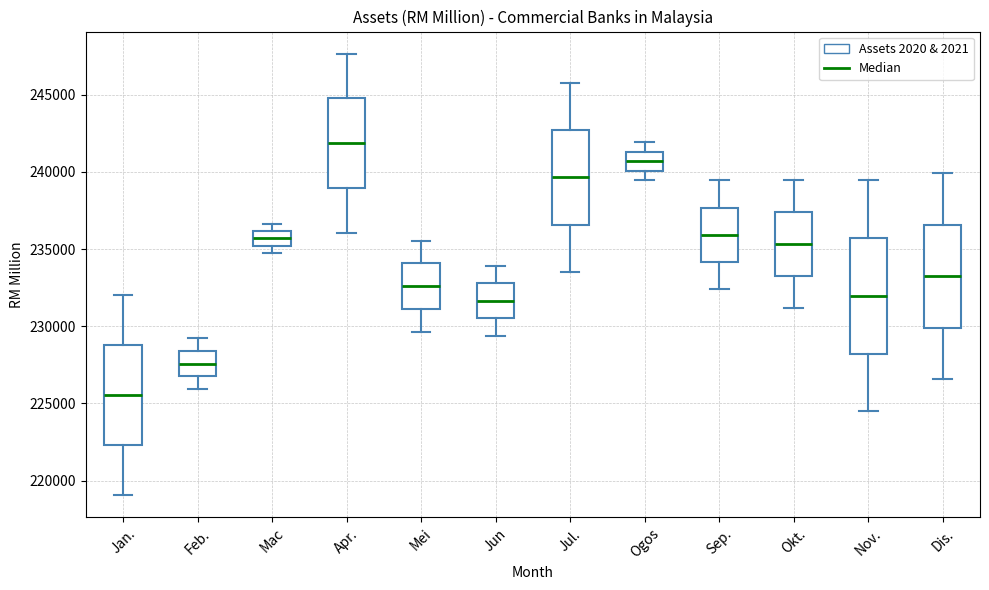

Where is the upper edge of the box for Jun on the y-axis? The values are not printed on the chart, so give them approximately, as read against the axis.

233000